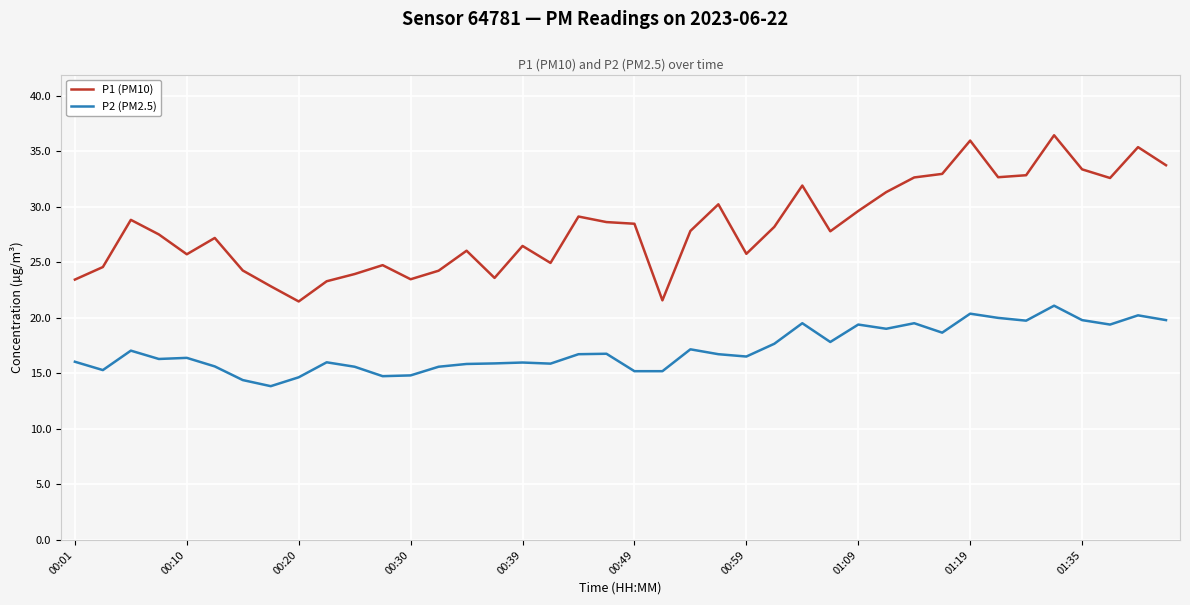

List the series in order of their overall mean, lowest first.

P2 (PM2.5), P1 (PM10)